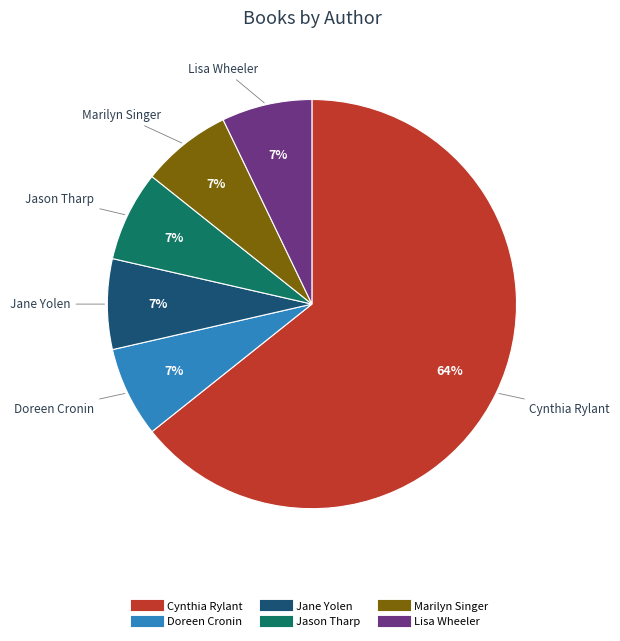

To the nearest percent, what is the average slice percentage?

17%